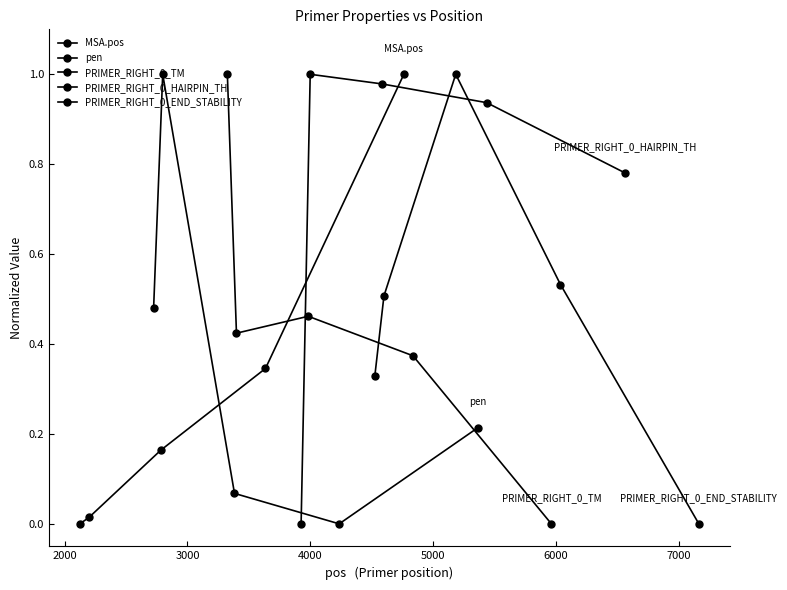

True or false: pen and PRIMER_RIGHT_0_HAIRPIN_TH cross at least once.

False